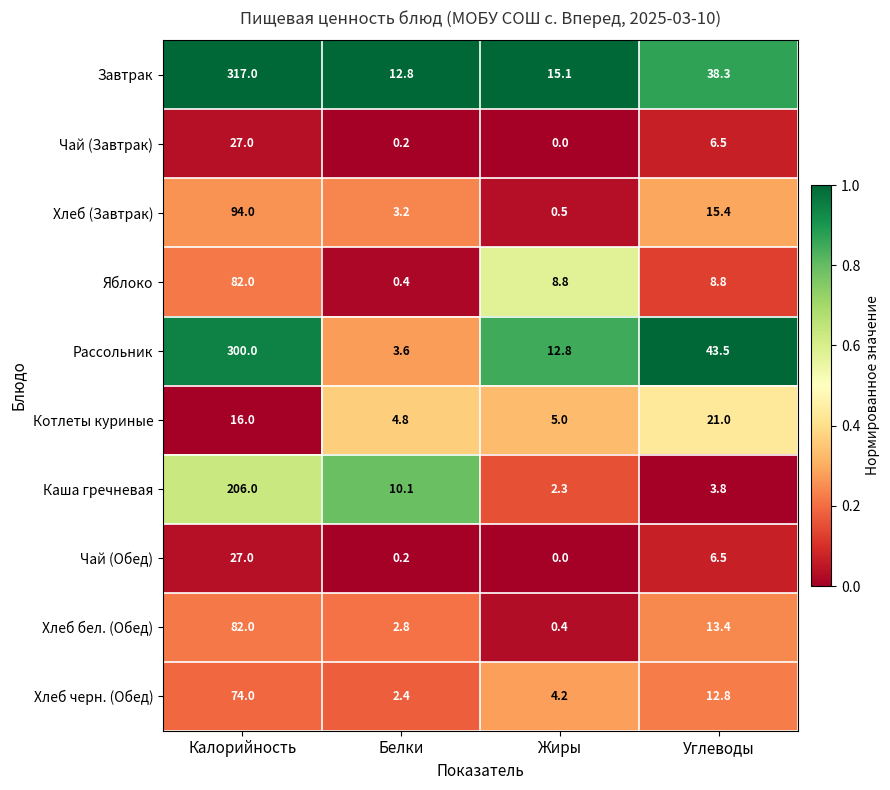

What is the difference between the maximum and minimum values in the Рассольник series?

296.4